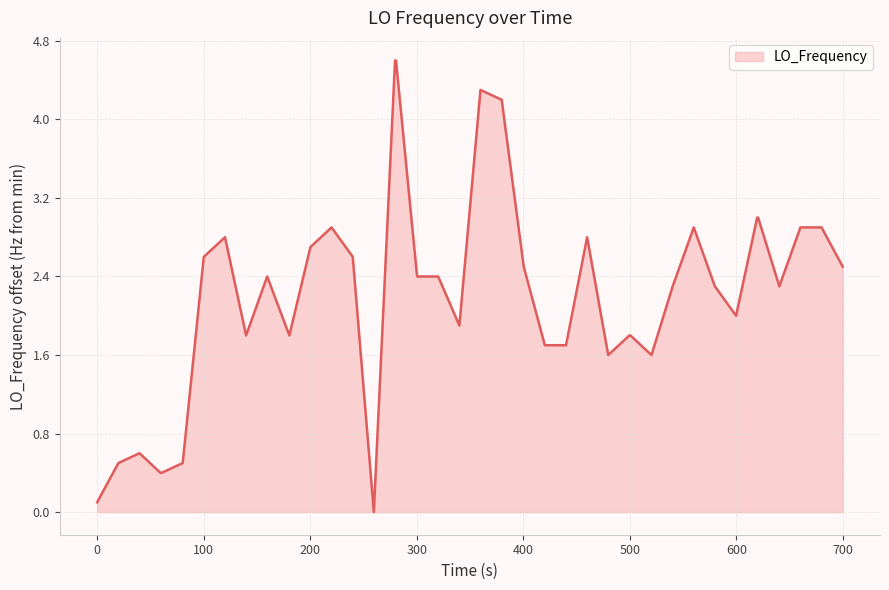

Does the chart have visible grid lines?

Yes